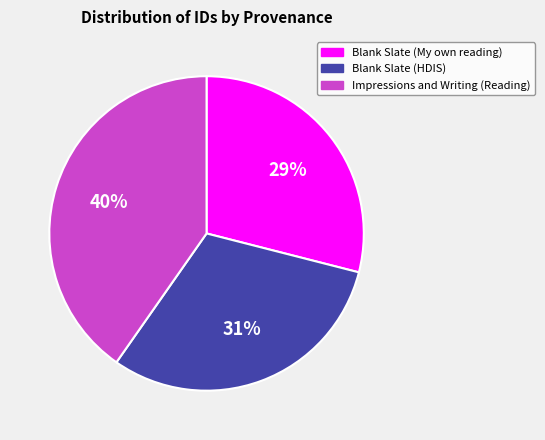

How many segments does this pie chart have?

3